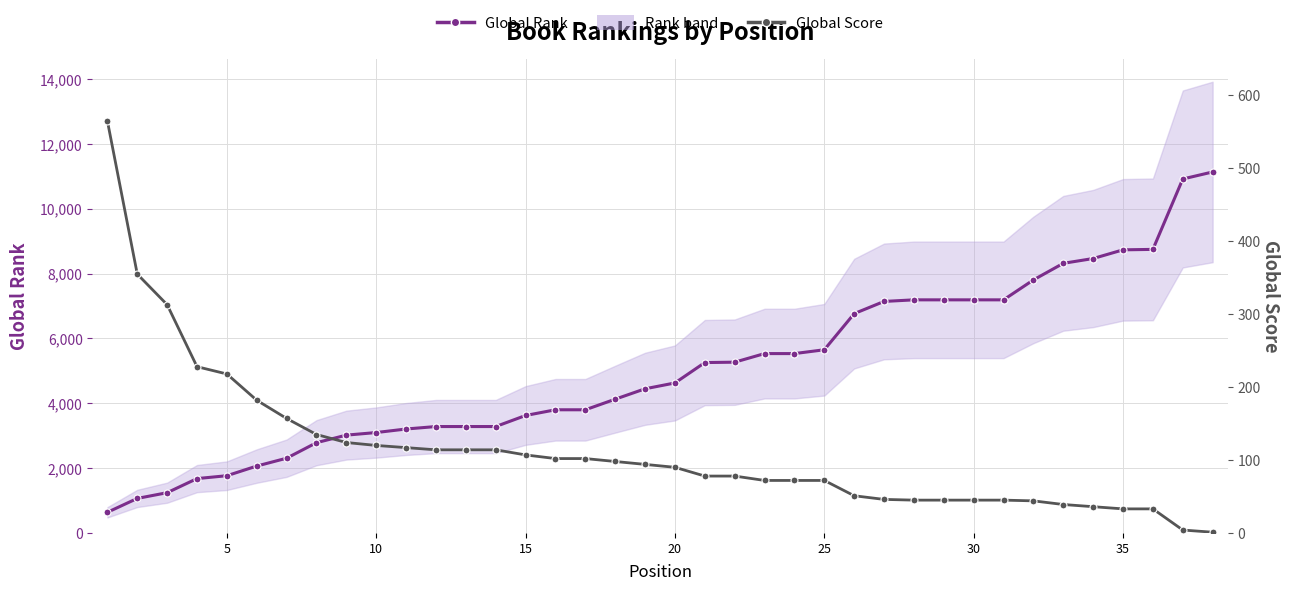

What are all the series names shown in the legend?

Global Rank, Global Score